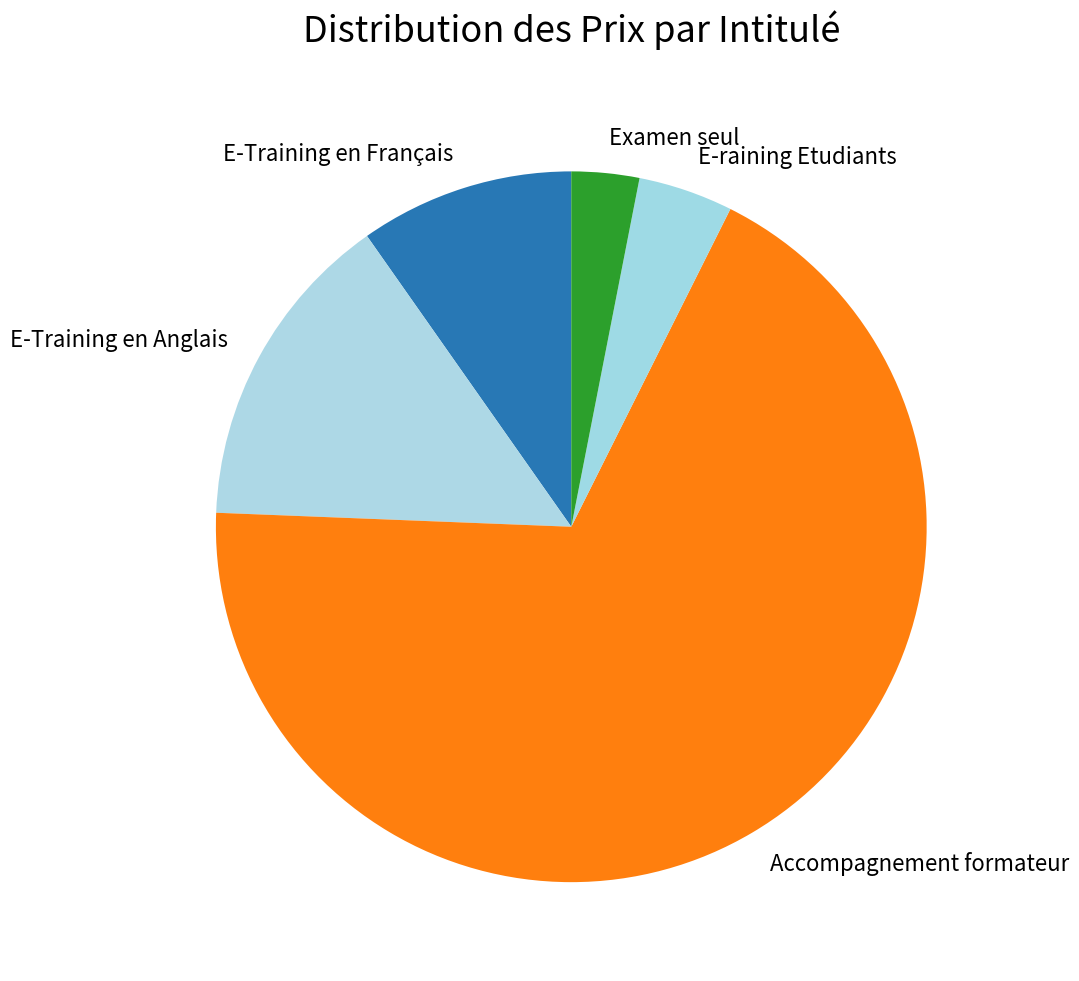

True or false: E-raining Etudiants accounts for 11% of the total.

False